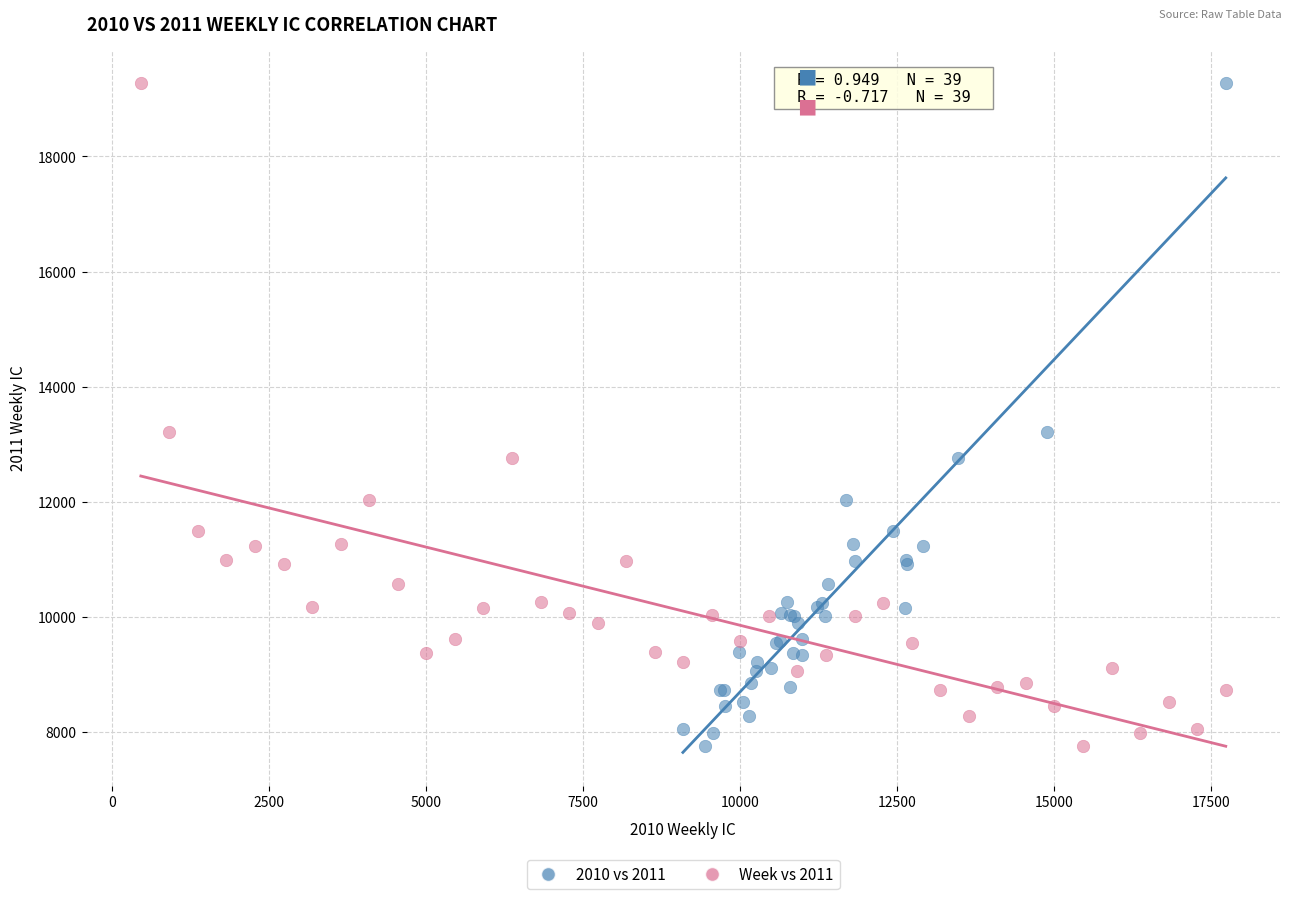

What are all the series names shown in the legend?

2010 vs 2011, Week vs 2011